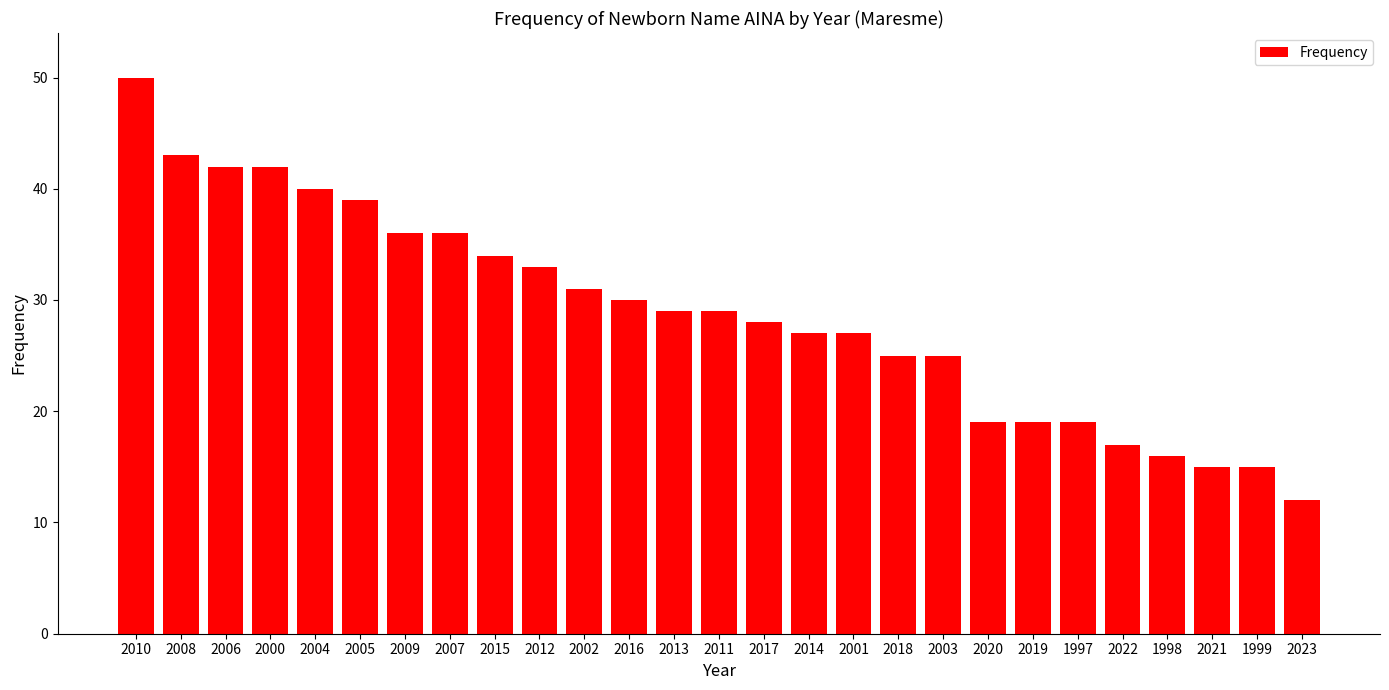

What is the label of the 17th bar from the right?

2002